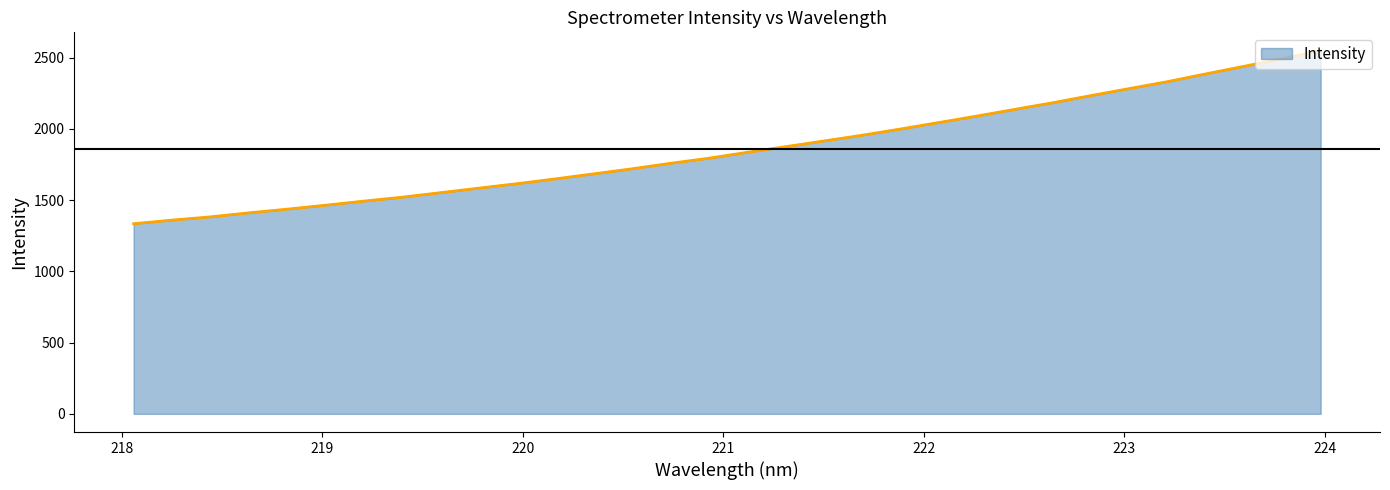

What is the smallest value displayed?

1334.3